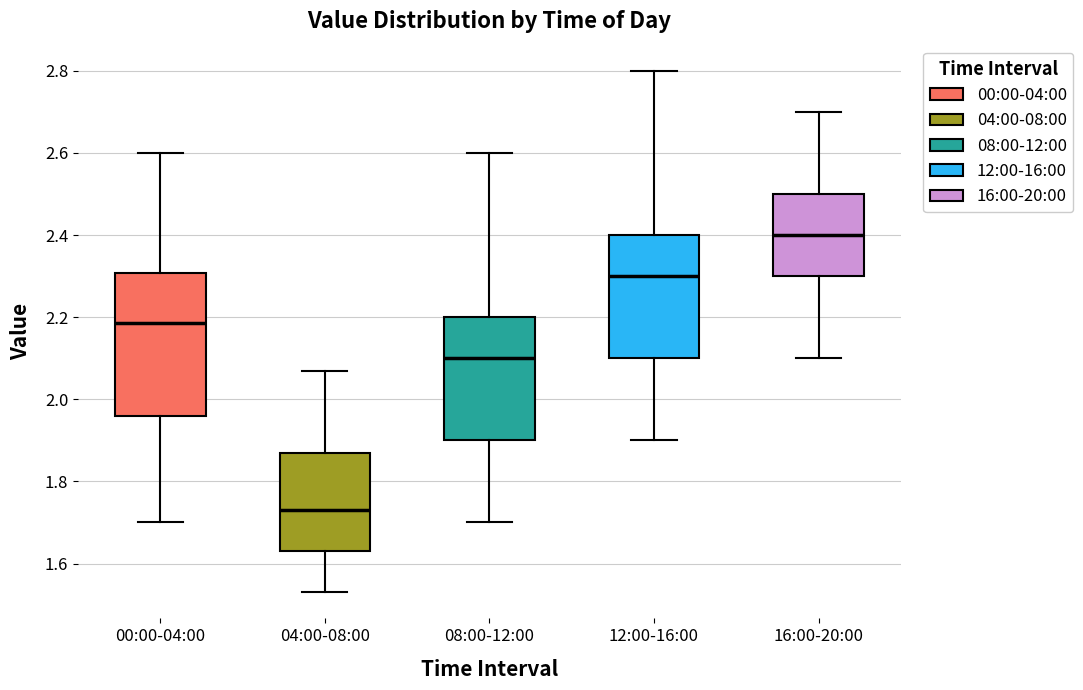

Reading left to right, transcribe this box plot: for each box, give where its median line is, the range the box spans, and where its two whiskers end, as read against the y-axis. The values are not printed on the chart, so give them approximately, as read against the axis.

00:00-04:00: median 2.18, box 1.96 to 2.30, whiskers 1.70 to 2.60
04:00-08:00: median 1.74, box 1.64 to 1.88, whiskers 1.54 to 2.08
08:00-12:00: median 2.10, box 1.90 to 2.20, whiskers 1.70 to 2.60
12:00-16:00: median 2.30, box 2.10 to 2.40, whiskers 1.90 to 2.80
16:00-20:00: median 2.40, box 2.30 to 2.50, whiskers 2.10 to 2.70